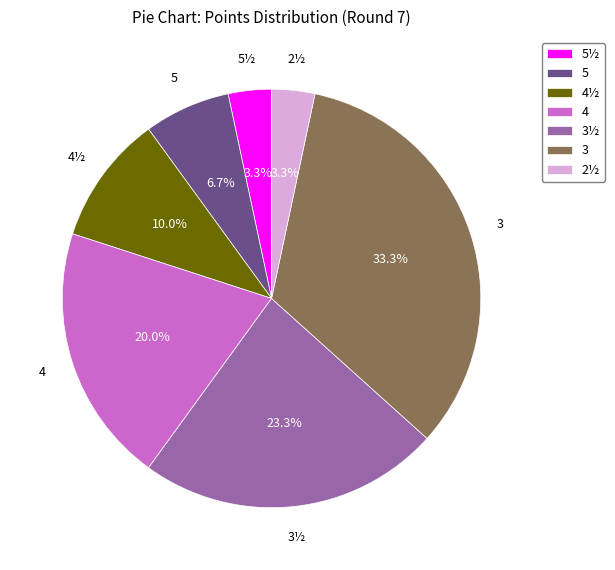

To the nearest percent, what is the difference between the largest and smallest slice percentages?

30%